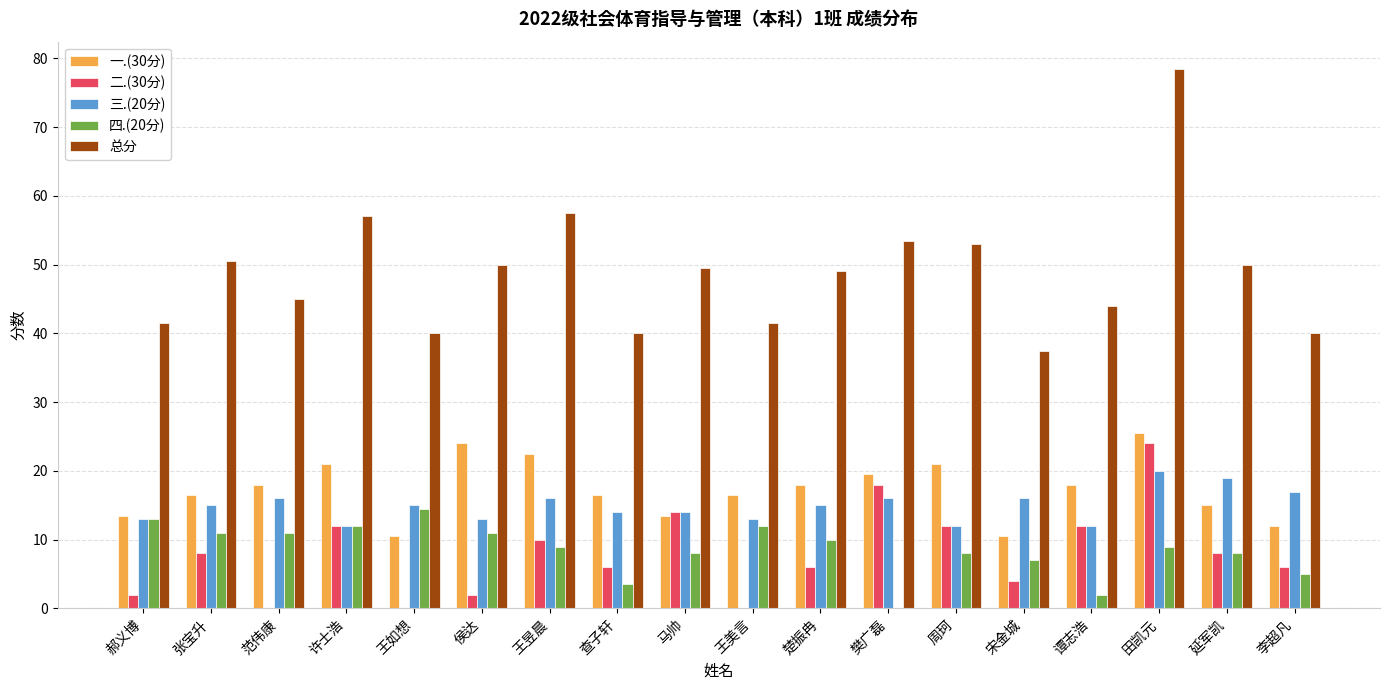

What value does the 总分 series have at 马帅?

49.5